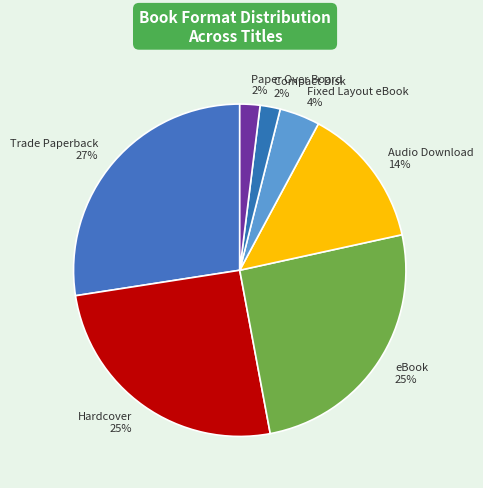

Is it true that Fixed Layout eBook 4% is 4% of the pie?

True